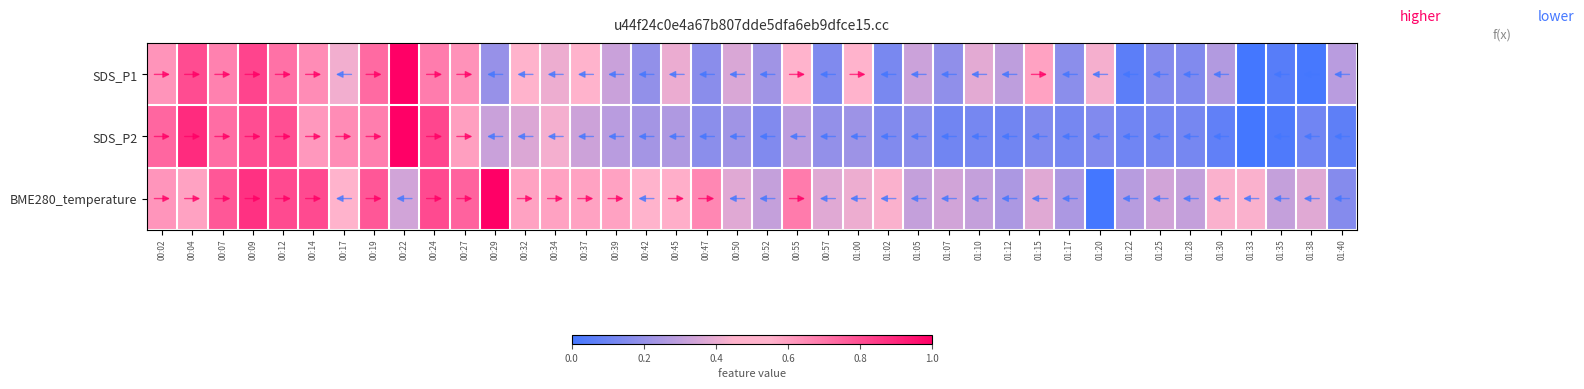

What is the total value across all series at 00:45?

1.2